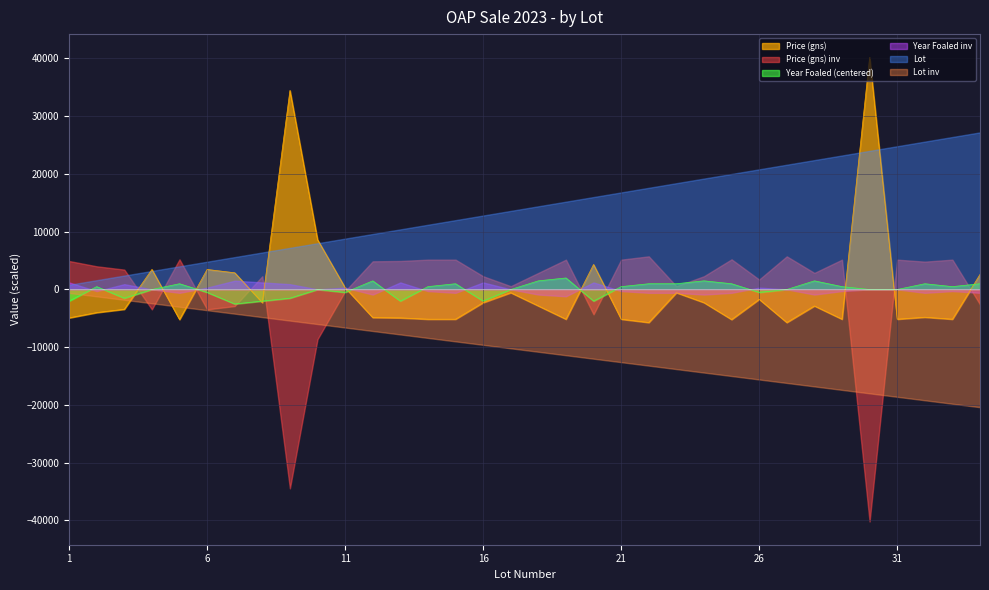

Between which two adjacent categories do Price (gns) and Year Foaled first intersect?

3 and 4